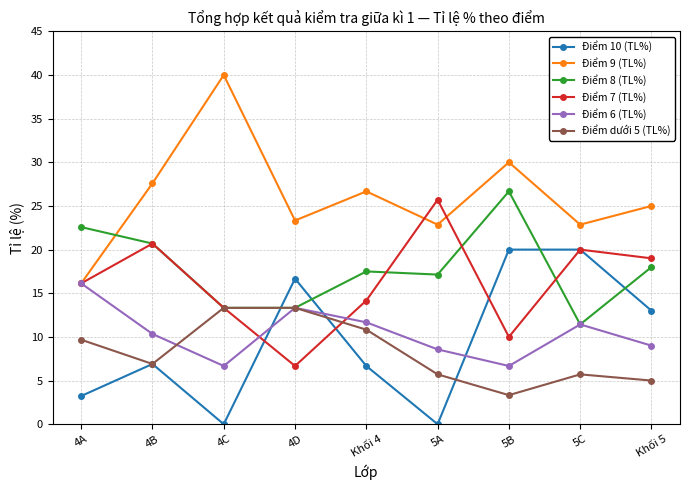

Where is the first local minimum for Điểm dưới 5 (TL%)?

4B